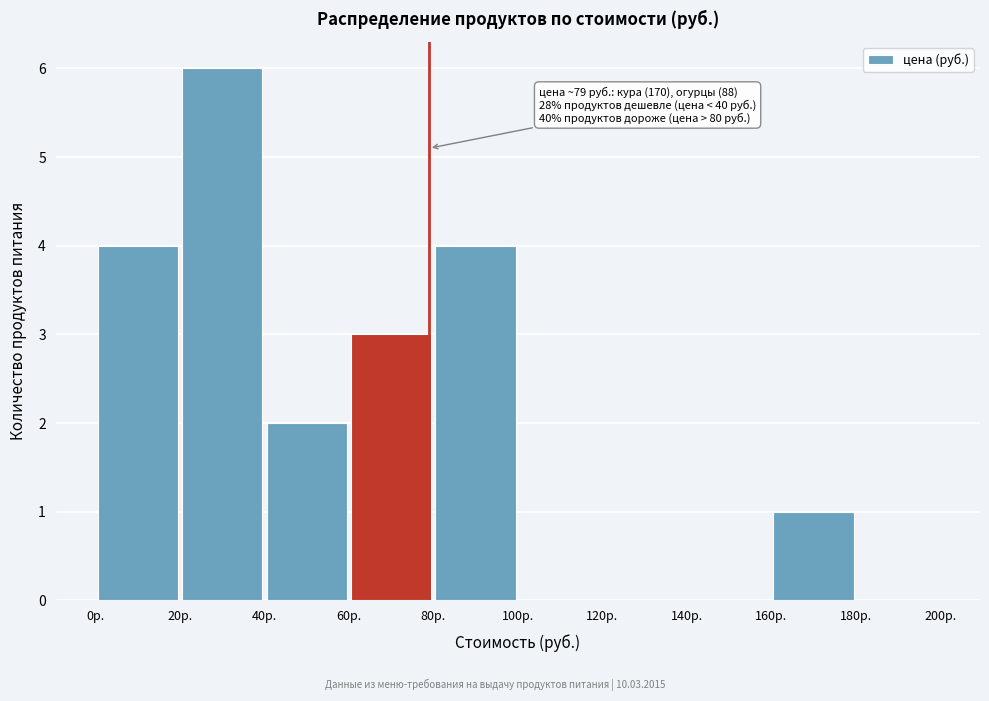

Over which range of the x-axis is the bar tallest?

20 to 40